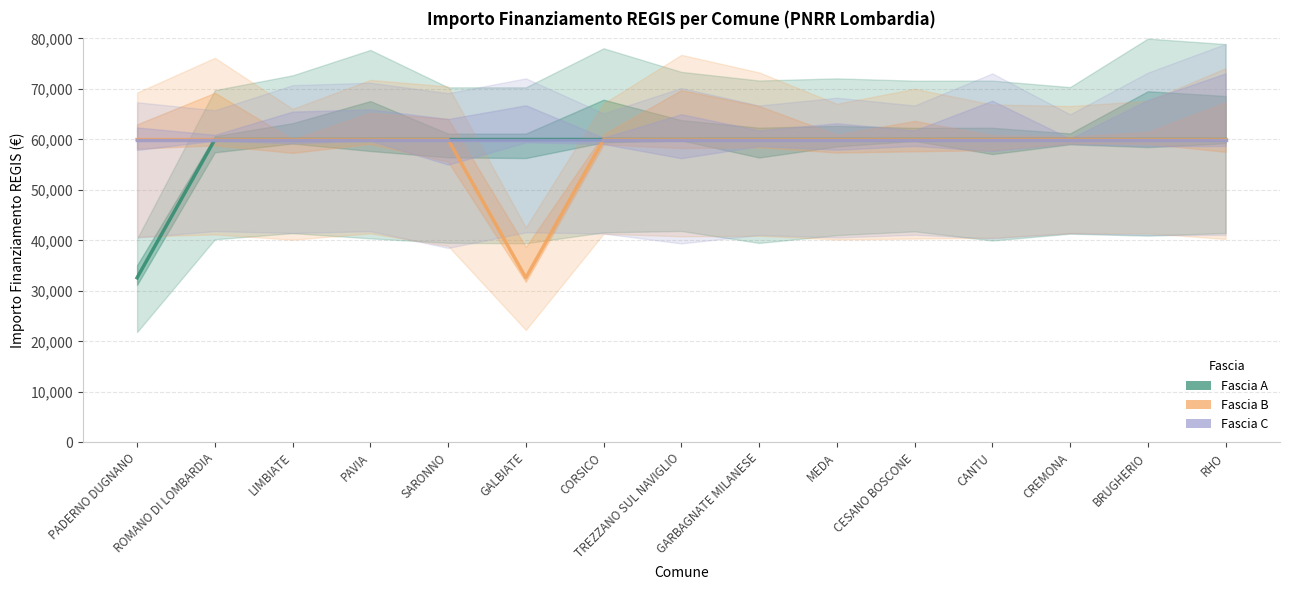

Reading left to right, list all the values displayed in this chart.

Fascia A: PADERNO DUGNANO=32589	ROMANO DI LOMBARDIA=59966	LIMBIATE=59966	PAVIA=59966	SARONNO=59966	GALBIATE=59966	CORSICO=59966	TREZZANO SUL NAVIGLIO=59966	GARBAGNATE MILANESE=59966	MEDA=59966	CESANO BOSCONE=59966	CANTU=59966	CREMONA=59966	BRUGHERIO=59966	RHO=59966
Fascia B: PADERNO DUGNANO=59966	ROMANO DI LOMBARDIA=59966	LIMBIATE=59966	PAVIA=59966	SARONNO=59966	GALBIATE=32589	CORSICO=59966	TREZZANO SUL NAVIGLIO=59966	GARBAGNATE MILANESE=59966	MEDA=59966	CESANO BOSCONE=59966	CANTU=59966	CREMONA=59966	BRUGHERIO=59966	RHO=59966
Fascia C: PADERNO DUGNANO=59966	ROMANO DI LOMBARDIA=59966	LIMBIATE=59966	PAVIA=59966	SARONNO=59966	GALBIATE=59966	CORSICO=59966	TREZZANO SUL NAVIGLIO=59966	GARBAGNATE MILANESE=59966	MEDA=59966	CESANO BOSCONE=59966	CANTU=59966	CREMONA=59966	BRUGHERIO=59966	RHO=59966